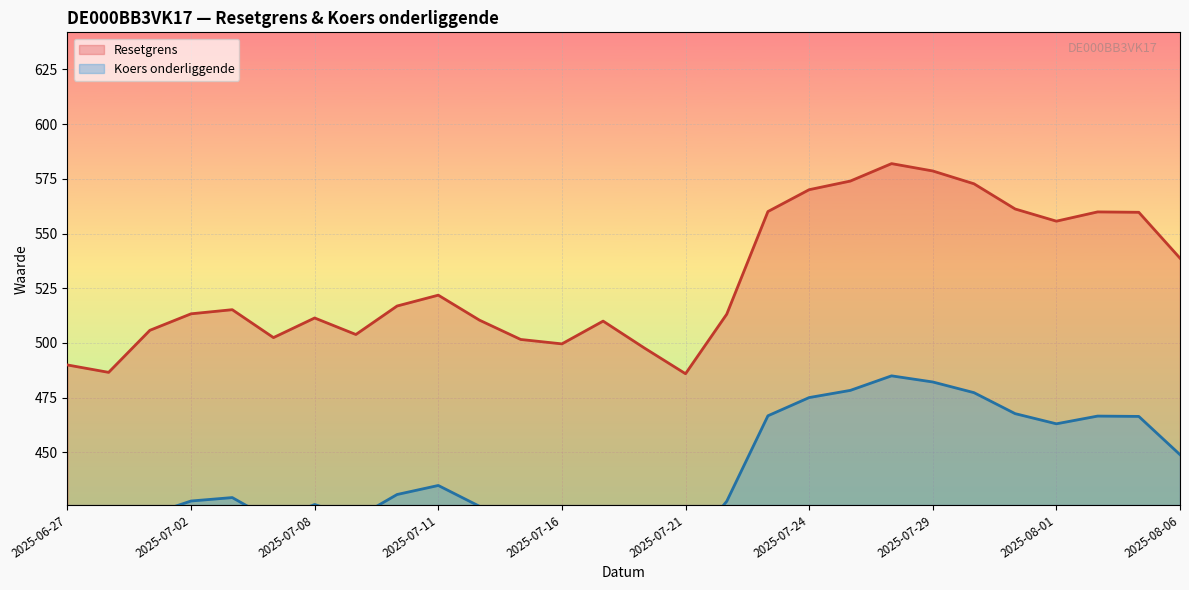

Is the value of Koers onderliggende at 2025-07-15 greater than the value of Resetgrens at 2025-07-24?

No